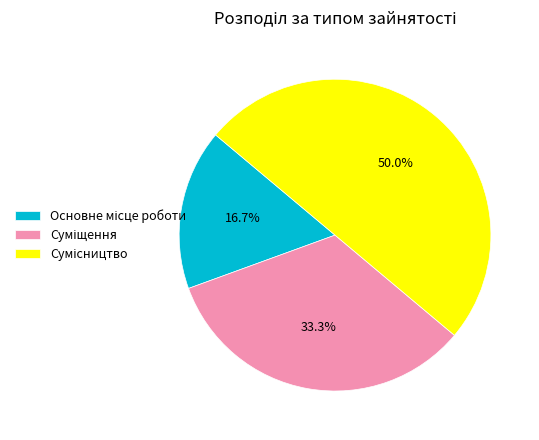

Count the number of slices in the pie.

3